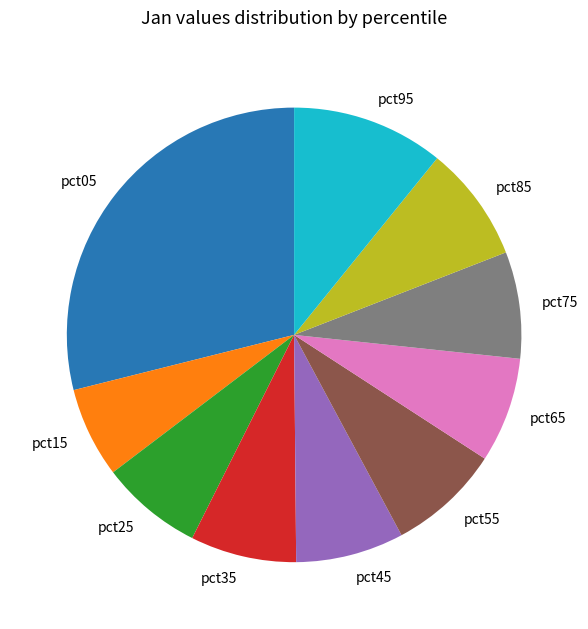

Do pct65 and pct35 together represent more than half of the pie?

No